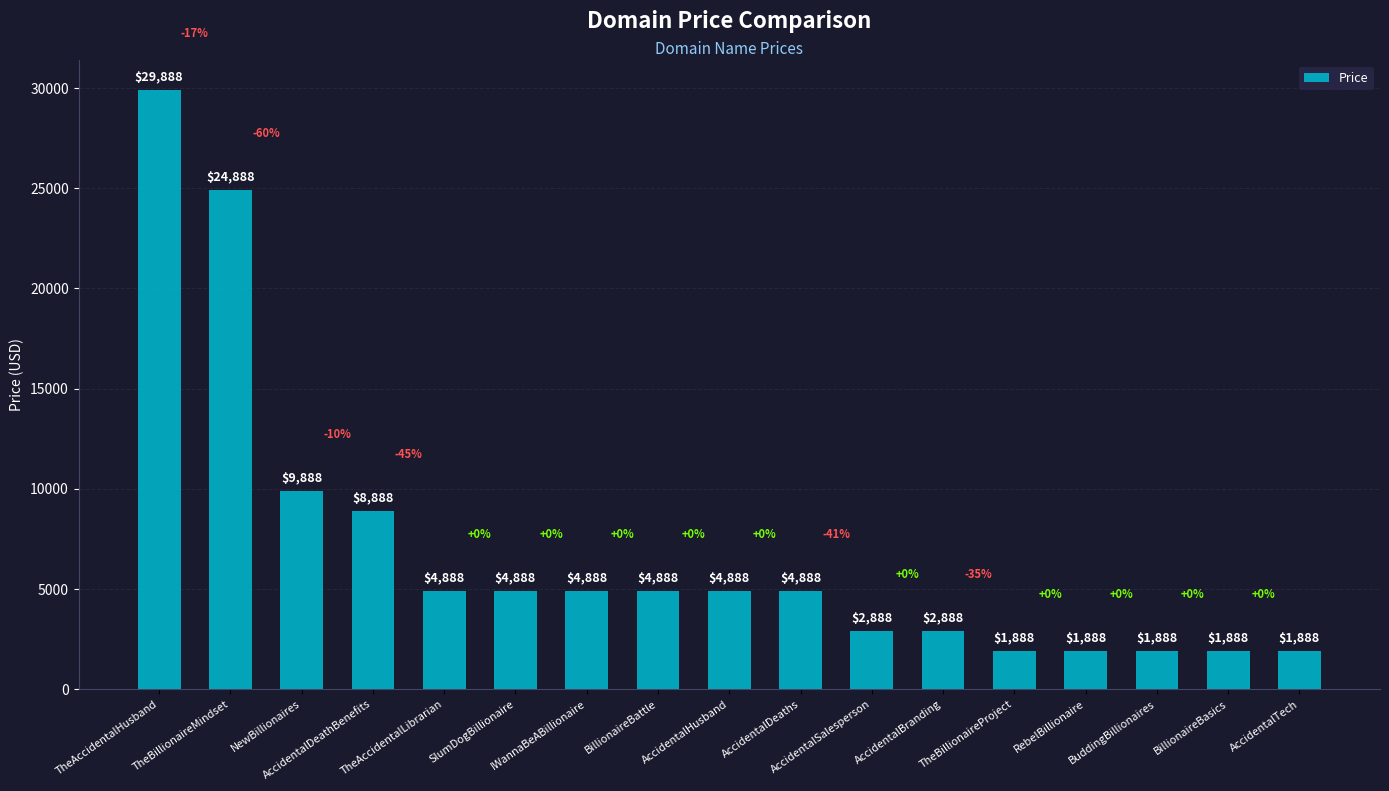

What is the greatest value displayed?

29888